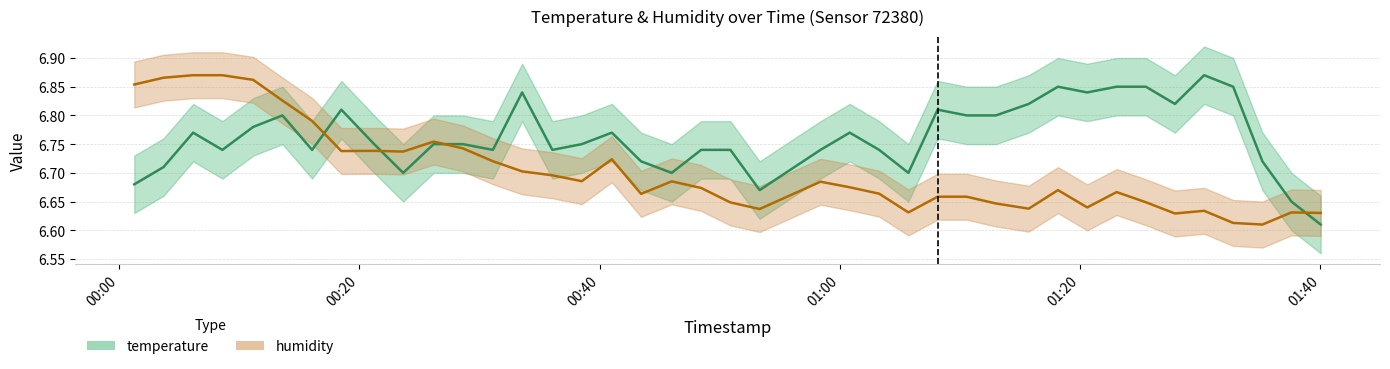

True or false: humidity and temperature intersect in this chart.

True